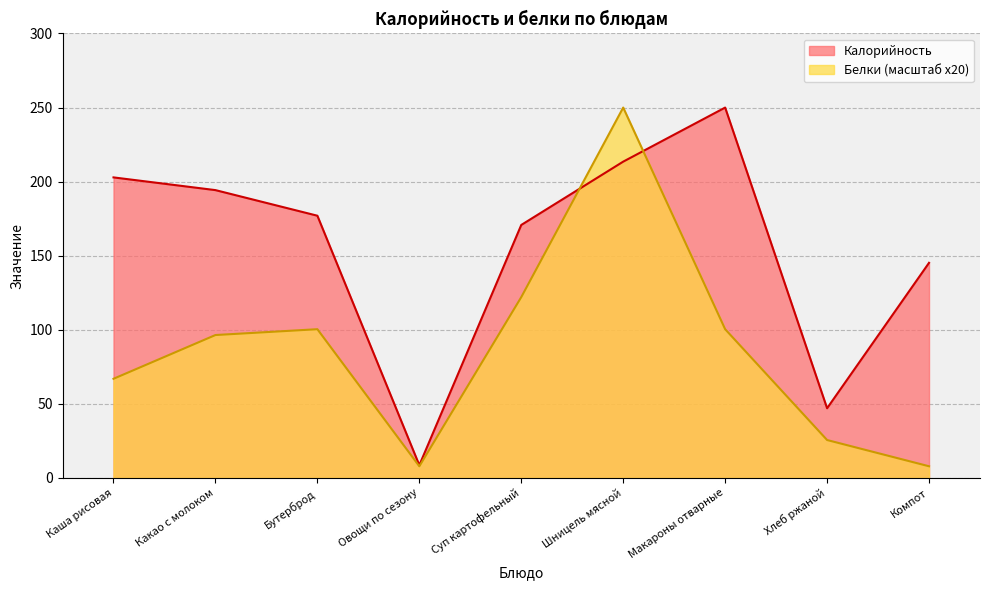

Count the number of categories in the chart.

9